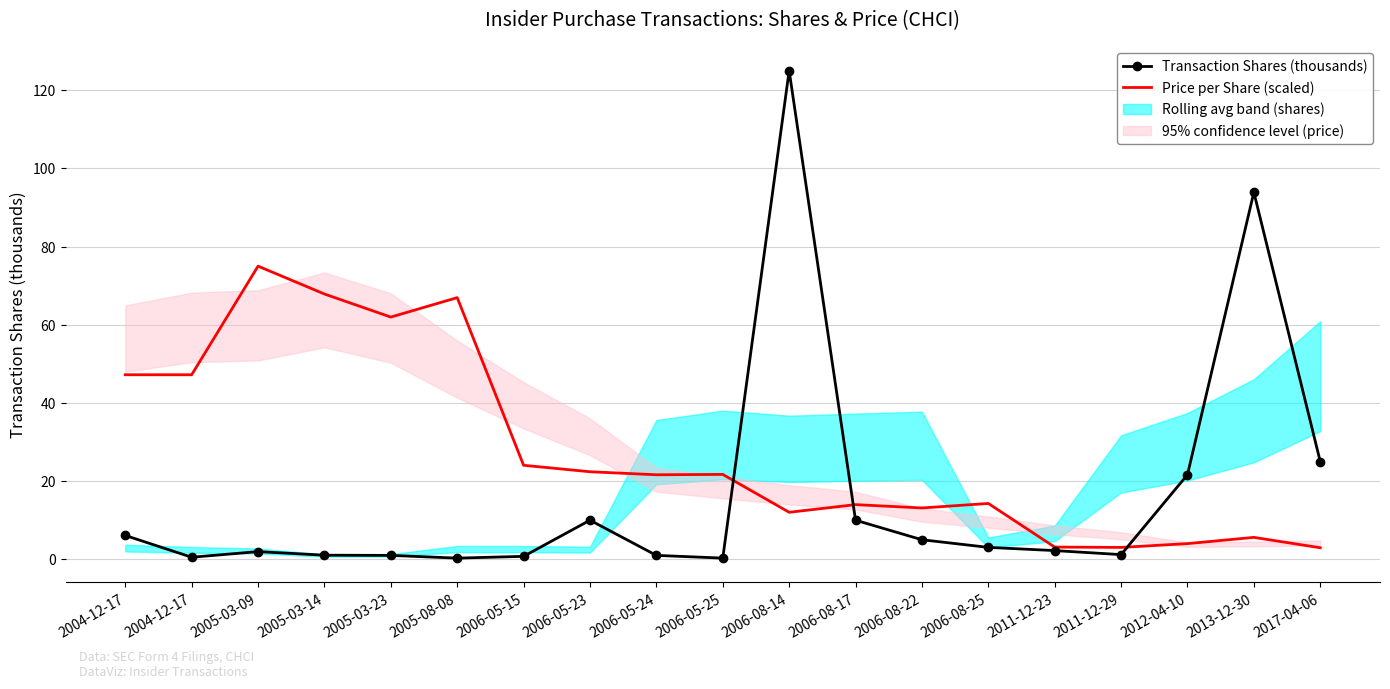

How many times do Transaction Price per Share (scaled) and Transaction Shares (thousands) cross each other?

3